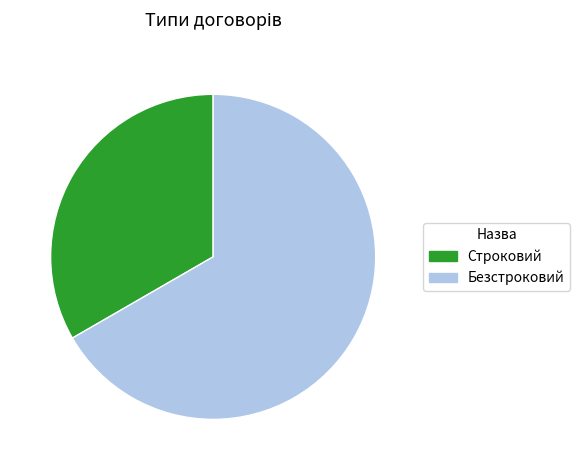

Which slice is the largest?

Безстроковий